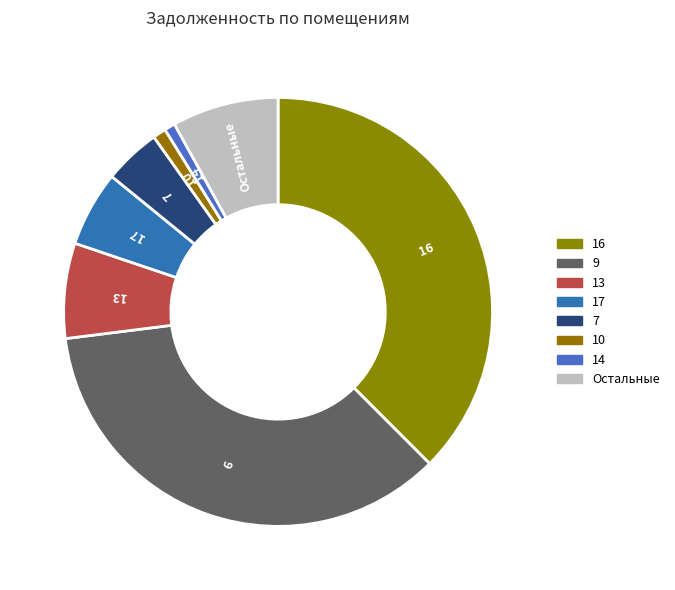

Which slice is the largest?

16